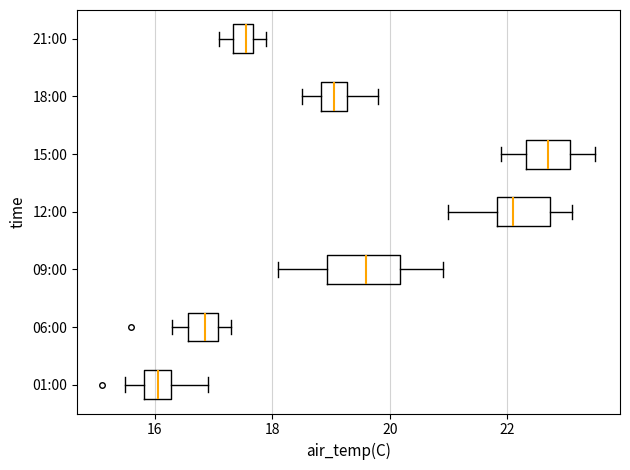

Which box is the widest, from its left edge to its right edge?

09:00